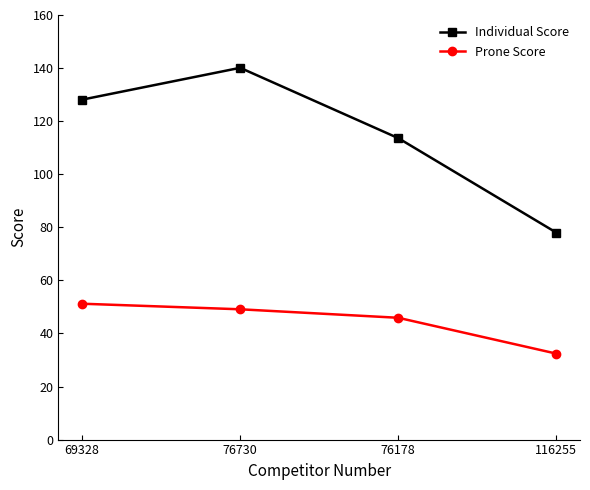

Reading left to right, extract all data points from this chart.

Individual Score: 128.1	140.1	113.6	78.0
Prone Score: 51.2	49.1	45.9	32.4